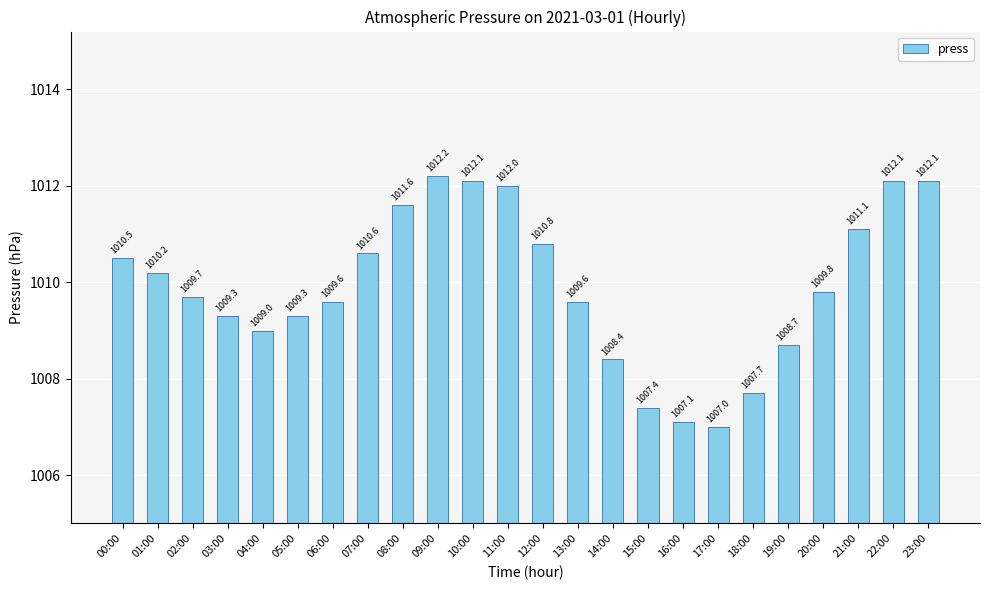

Does the chart contain any negative values?

No